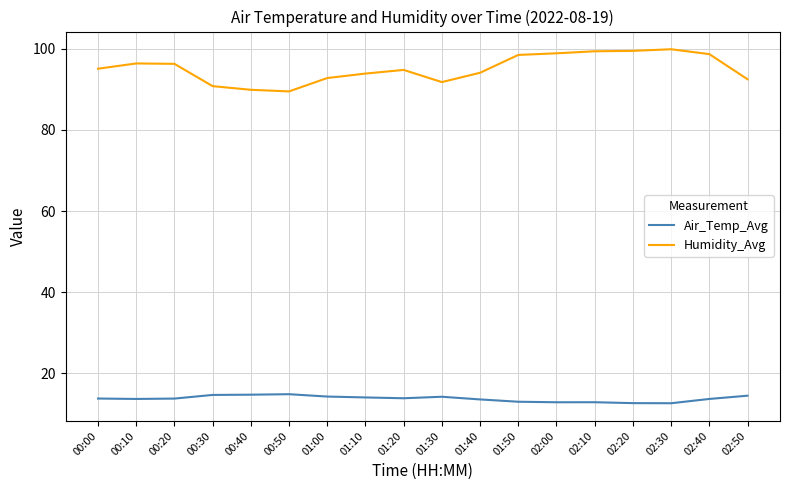

Rank the series by their maximum value, from highest to lowest.

Humidity_Avg, Air_Temp_Avg